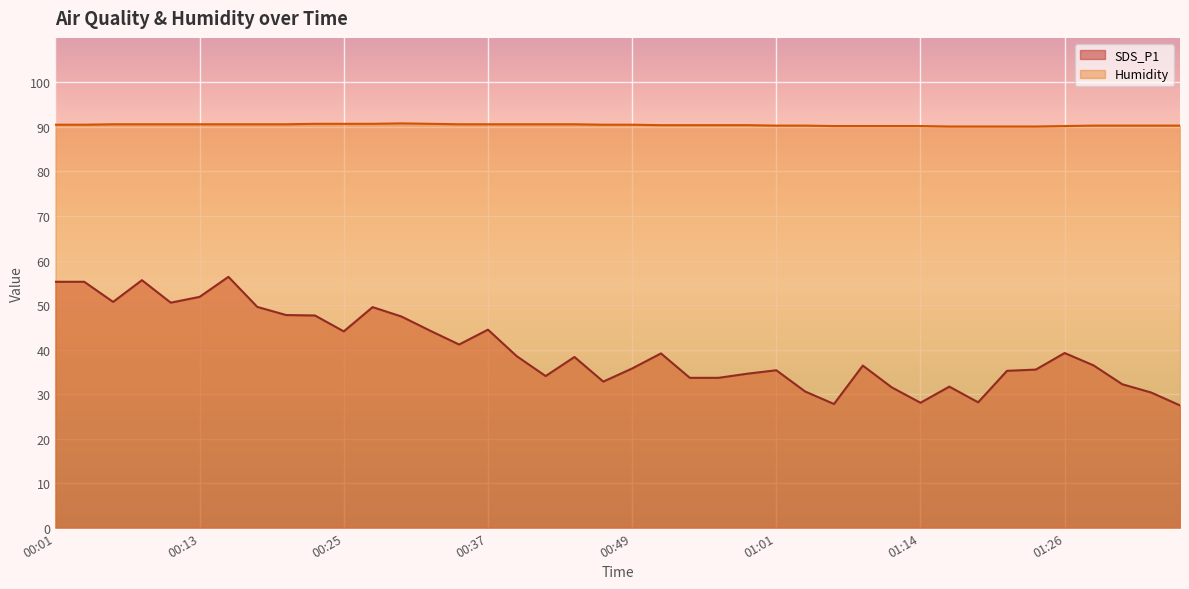

Which series changed the most between 00:23 and 00:44?

SDS_P1